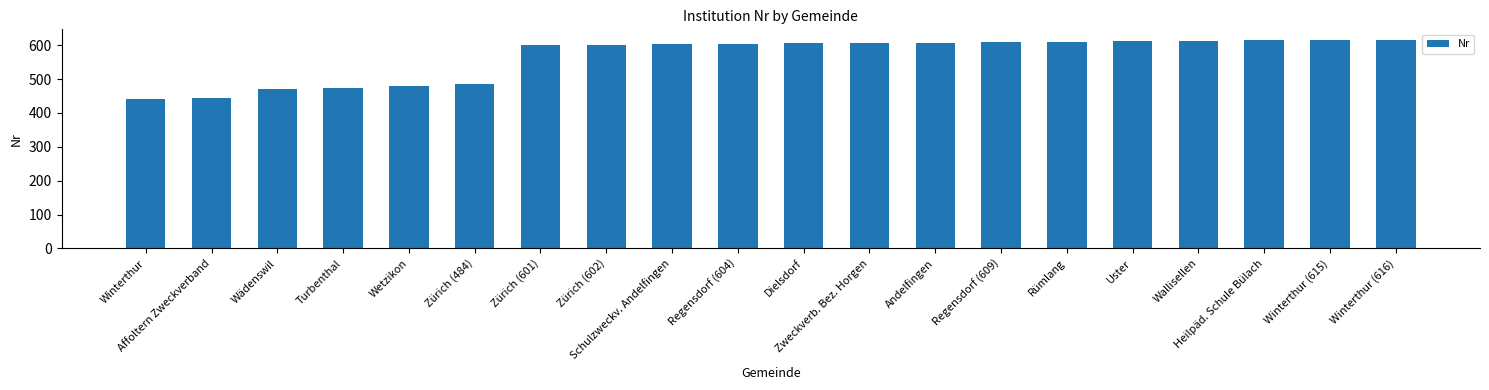

What position from the right is Andelfingen?

8